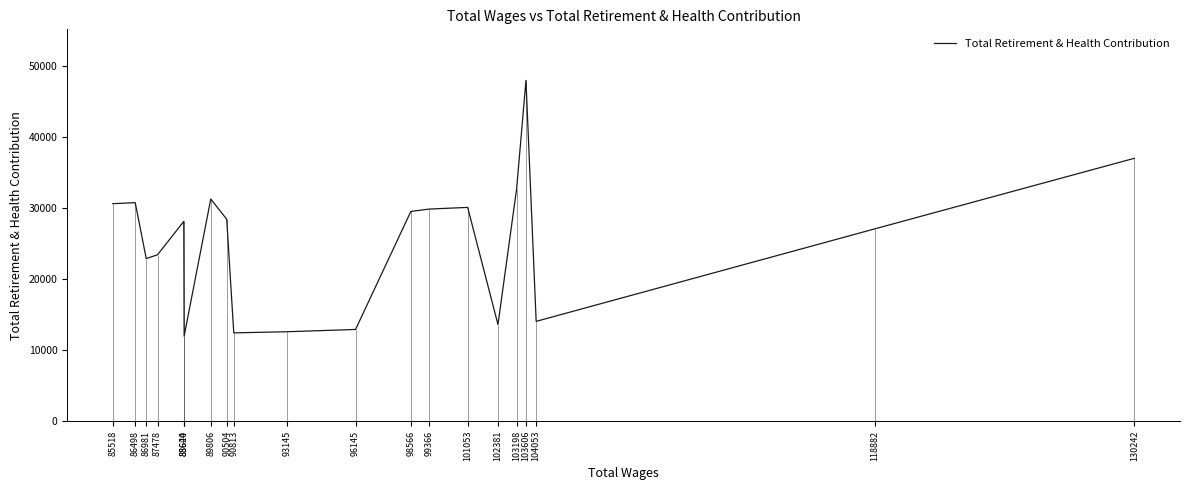

The chart shows a value of 30097 at 101053. True or false?

True